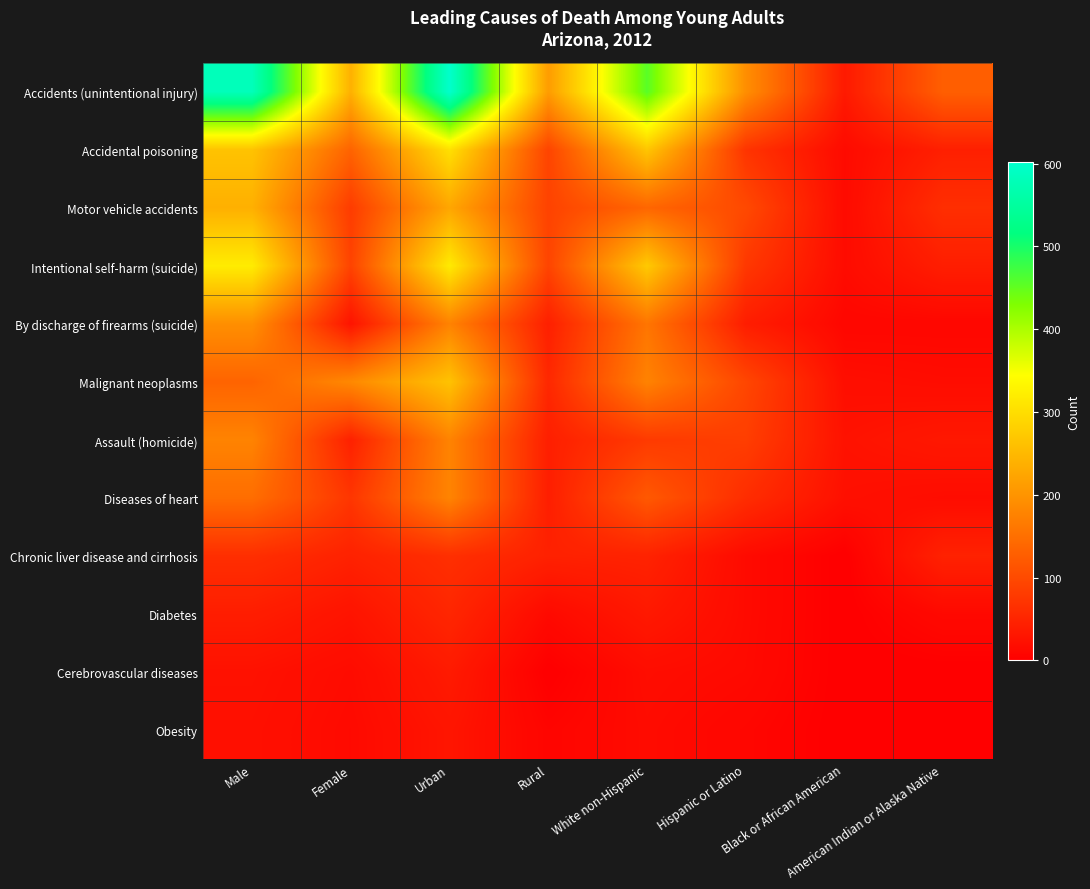

Reading left to right, list all the values displayed in this chart.

Accidents (unintentional injury): Male=581	Female=239	Urban=602	Rural=211	White non-Hispanic=456	Hispanic or Latino=192	Black or African American=35	American Indian or Alaska Native=128
Accidental poisoning: Male=264	Female=134	Urban=303	Rural=92	White non-Hispanic=267	Hispanic or Latino=71	Black or African American=15	American Indian or Alaska Native=43
Motor vehicle accidents: Male=238	Female=81	Urban=225	Rural=90	White non-Hispanic=138	Hispanic or Latino=99	Black or African American=15	American Indian or Alaska Native=63
Intentional self-harm (suicide): Male=319	Female=91	Urban=317	Rural=92	White non-Hispanic=272	Hispanic or Latino=76	Black or African American=16	American Indian or Alaska Native=41
By discharge of firearms (suicide): Male=193	Female=27	Urban=176	Rural=43	White non-Hispanic=158	Hispanic or Latino=40	Black or African American=10	American Indian or Alaska Native=10
Malignant neoplasms: Male=135	Female=184	Urban=263	Rural=54	White non-Hispanic=176	Hispanic or Latino=95	Black or African American=20	American Indian or Alaska Native=17
Assault (homicide): Male=177	Female=45	Urban=177	Rural=42	White non-Hispanic=79	Hispanic or Latino=84	Black or African American=25	American Indian or Alaska Native=33
Diseases of heart: Male=148	Female=73	Urban=178	Rural=41	White non-Hispanic=120	Hispanic or Latino=61	Black or African American=22	American Indian or Alaska Native=17
Chronic liver disease and cirrhosis: Male=63	Female=46	Urban=64	Rural=45	White non-Hispanic=47	Hispanic or Latino=15	Black or African American=0	American Indian or Alaska Native=46
Diabetes: Male=40	Female=27	Urban=52	Rural=14	White non-Hispanic=34	Hispanic or Latino=15	Black or African American=0	American Indian or Alaska Native=13
Cerebrovascular diseases: Male=24	Female=16	Urban=36	Rural=0	White non-Hispanic=18	Hispanic or Latino=14	Black or African American=0	American Indian or Alaska Native=0
Obesity: Male=22	Female=14	Urban=29	Rural=7	White non-Hispanic=16	Hispanic or Latino=9	Black or African American=0	American Indian or Alaska Native=0